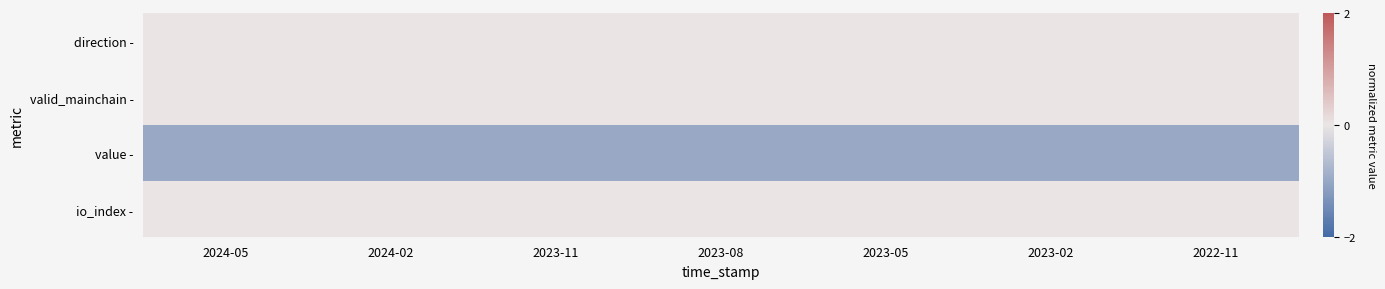

Reading right to left, transcribe all the data shown in this chart.

direction -: 2022-11=0	2023-02=0	2023-05=0	2023-08=0	2023-11=0	2024-02=0	2024-05=0
valid_mainchain -: 2022-11=0	2023-02=0	2023-05=0	2023-08=0	2023-11=0	2024-02=0	2024-05=0
value -: 2022-11=-1	2023-02=-1	2023-05=-1	2023-08=-1	2023-11=-1	2024-02=-1	2024-05=-1
io_index -: 2022-11=0	2023-02=0	2023-05=0	2023-08=0	2023-11=0	2024-02=0	2024-05=0